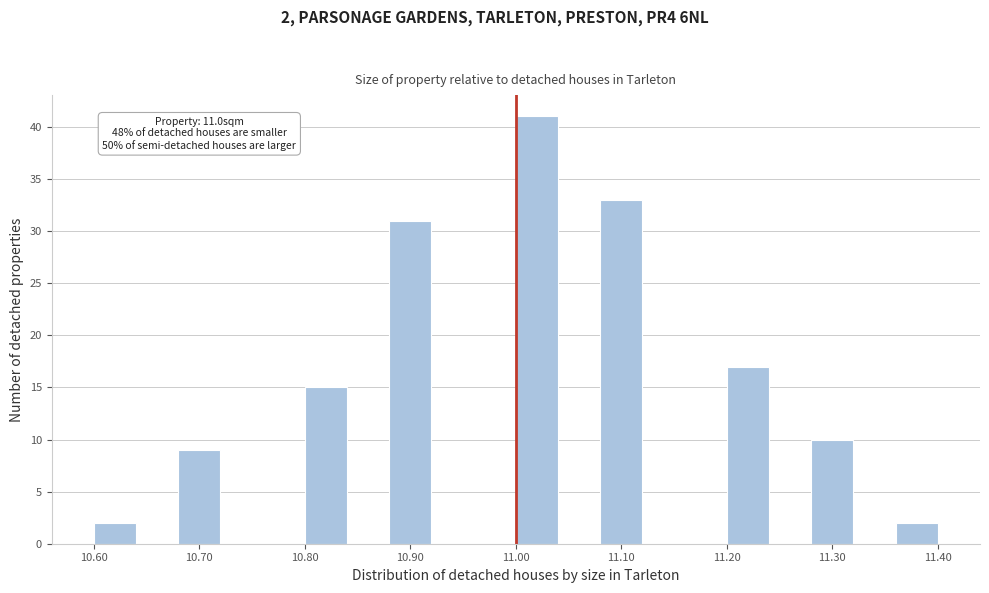

Over which range of the x-axis is the bar tallest?

11.00 to 11.04